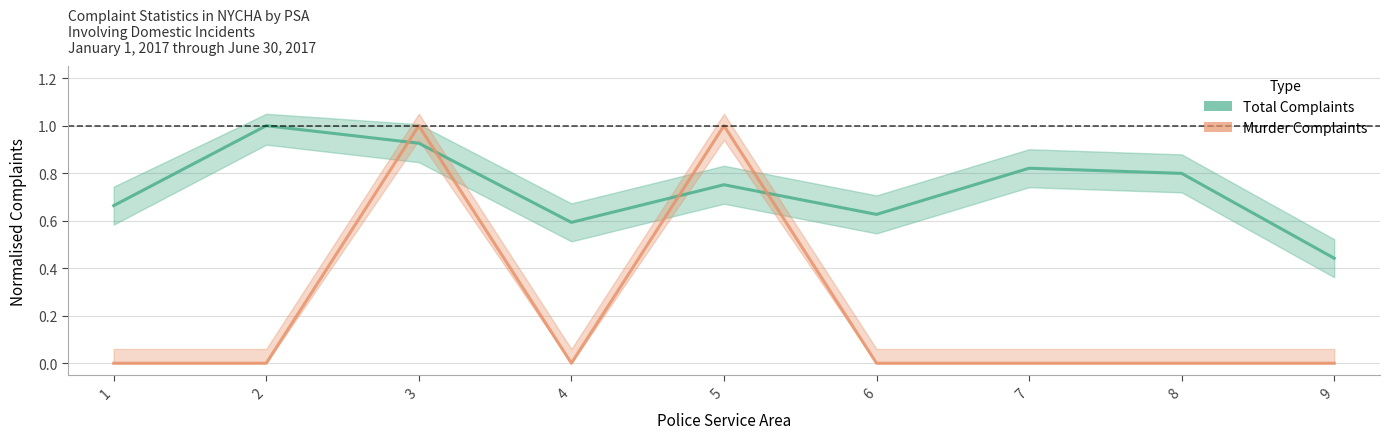

In Total Complaints, how many points are lower than both neighbors (excluding endpoints)?

2